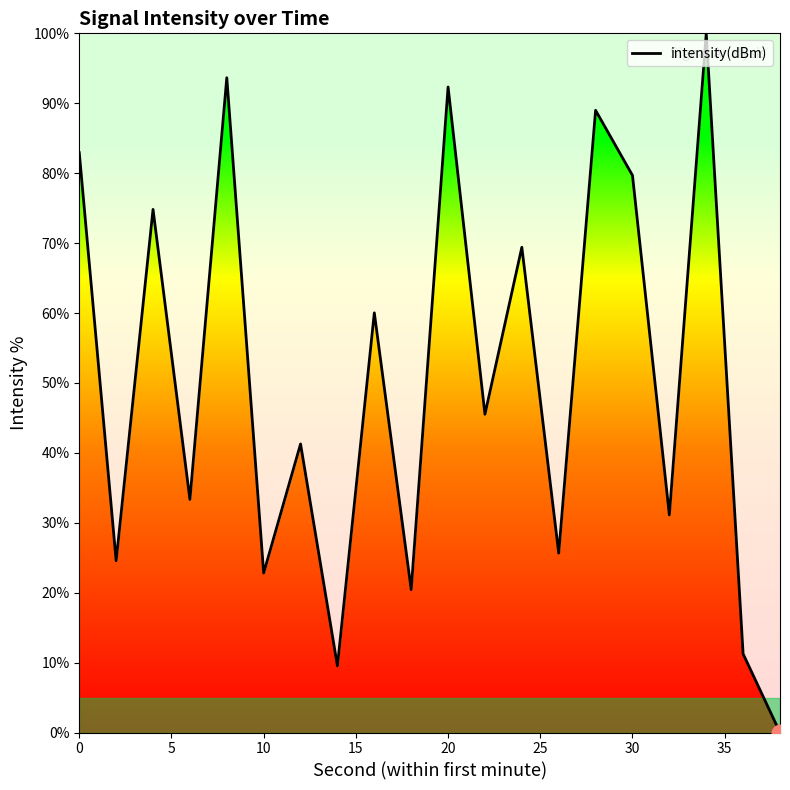

What is the greatest value displayed?

100.0